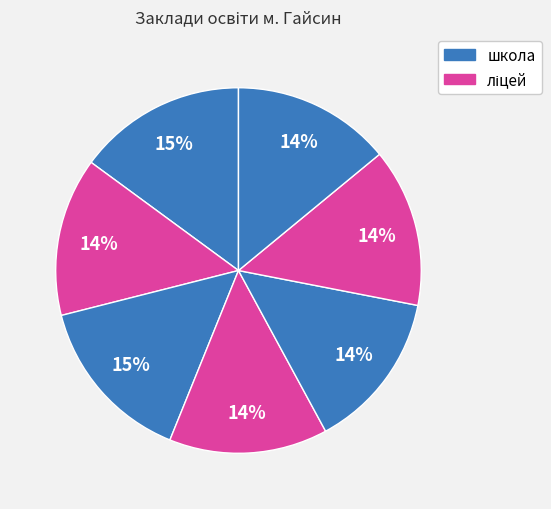

Count the number of slices in the pie.

7